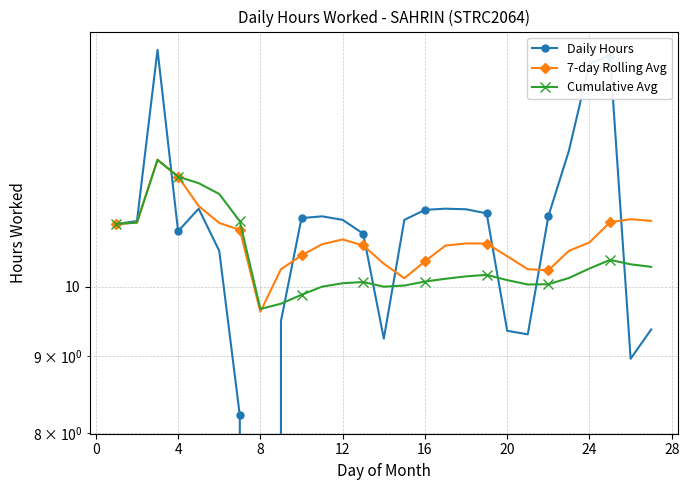

How many times do Daily Hours and Cumulative Avg cross each other?

7